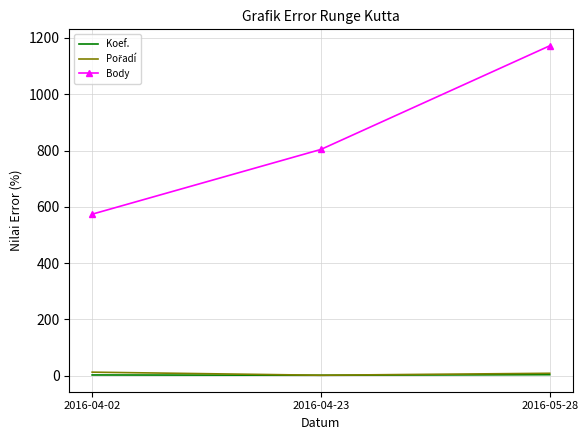

Which series changed the most between 2016-04-23 and 2016-05-28?

Body